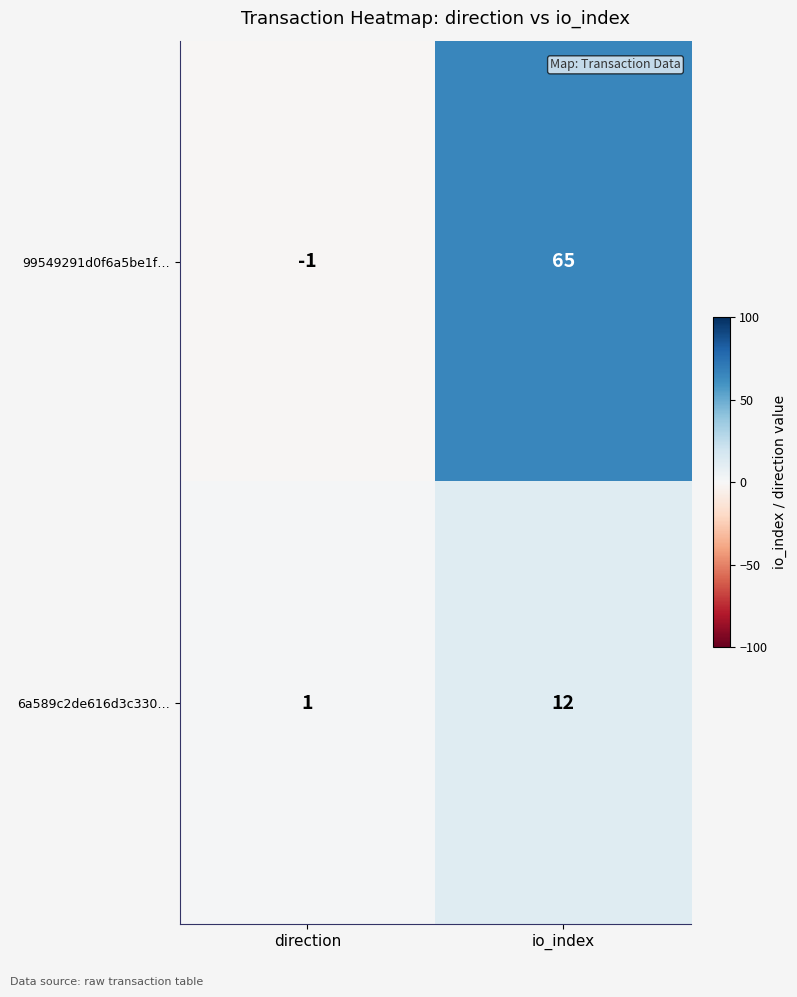

What is the difference between the 6a589c2de616d3c330… values at direction and io_index?

11